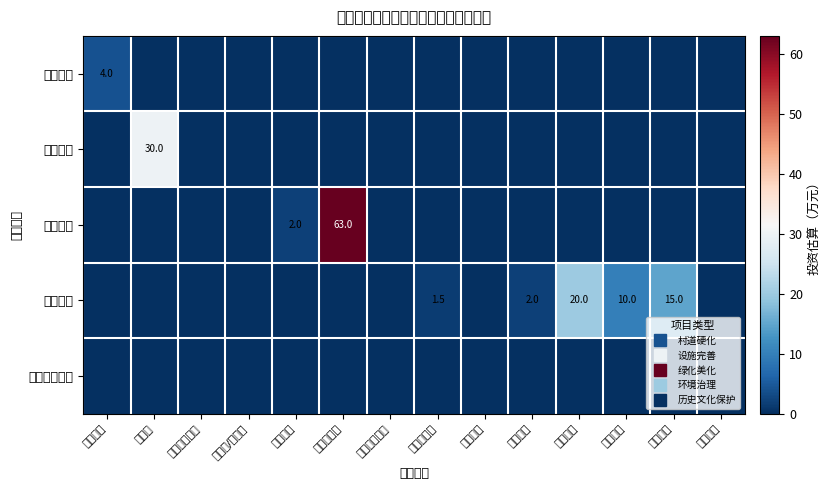

What is the spread (max minus min) of values at 排水管道?

15.0